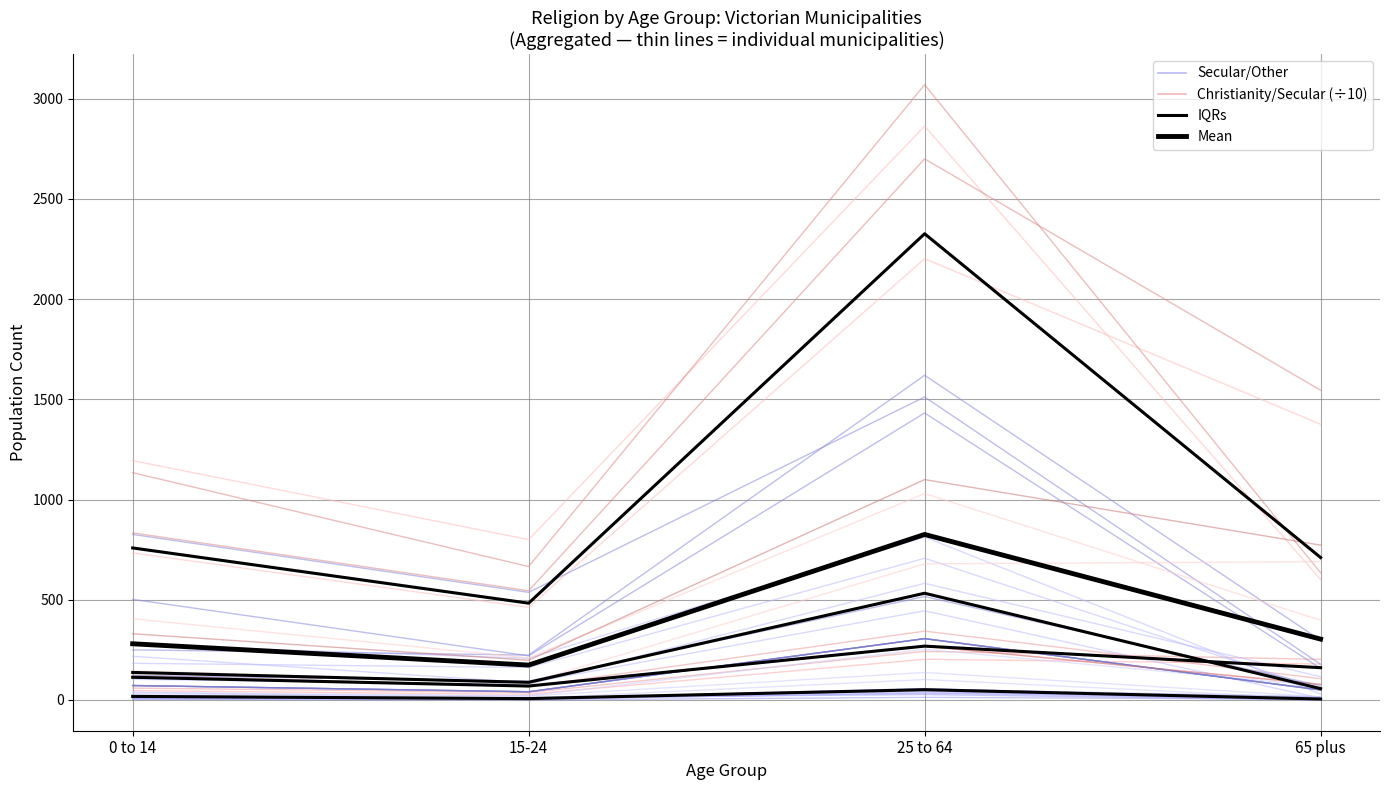

Rank the series at 15-24 from lowest to highest value.

IQRs, Secular/Other, Christianity/Secular (÷10), Mean